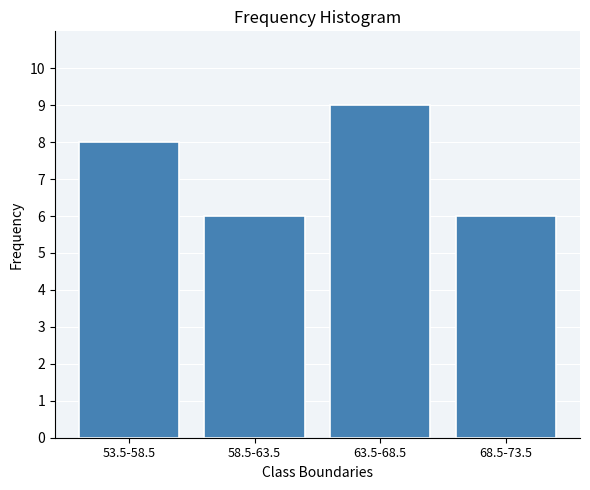

Reading left to right, extract all data points from this chart.

8	6	9	6